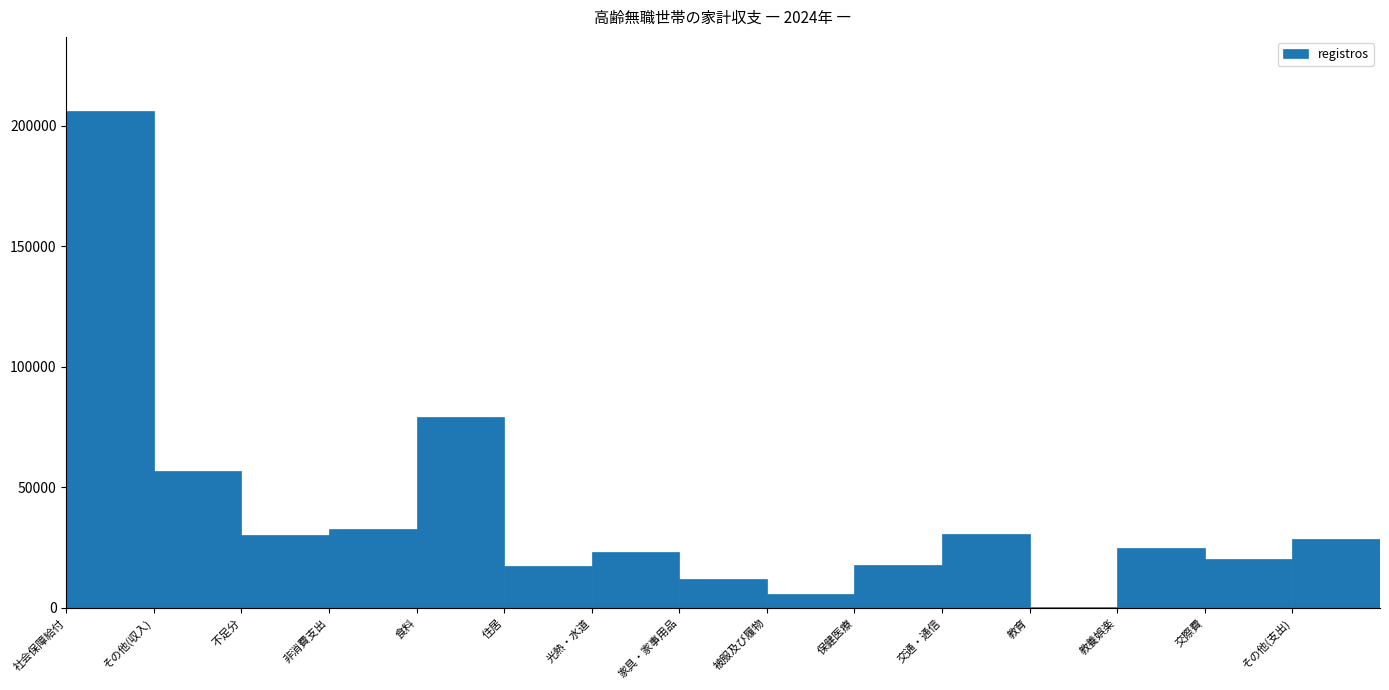

What is the sum of all values?

586480